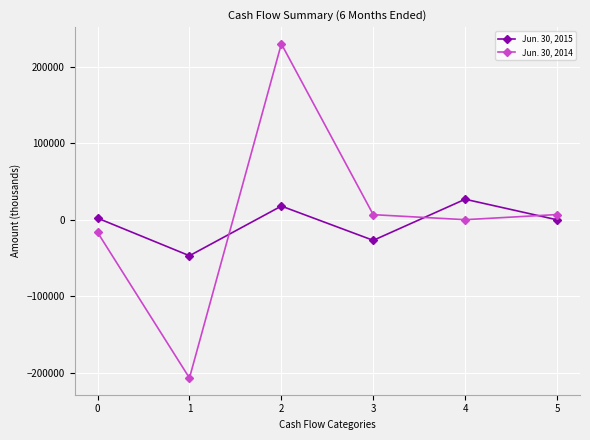

How many data points in Jun. 30, 2014 are less than 6708?

3